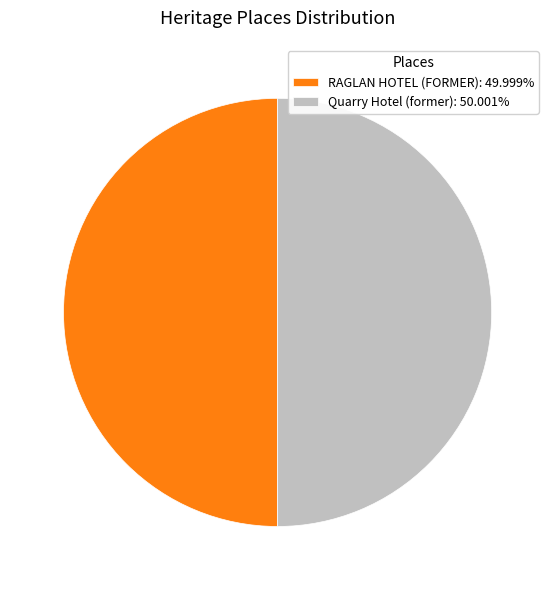

Approximately how many times larger is the value at Quarry Hotel (former): 50.001% compared to RAGLAN HOTEL (FORMER): 49.999%?

1.0